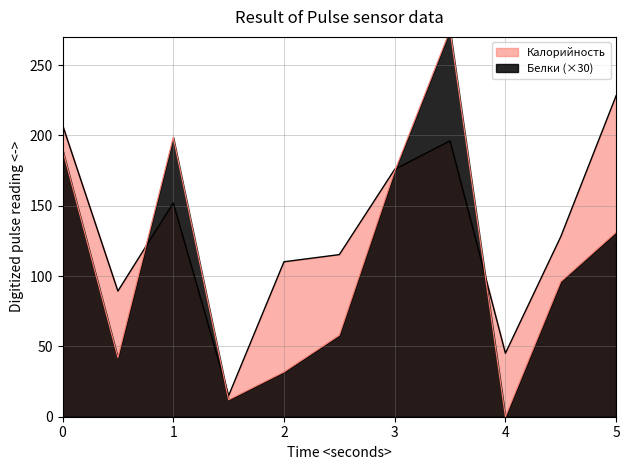

Rank the series by their average value, from highest to lowest.

Калорийность, Белки